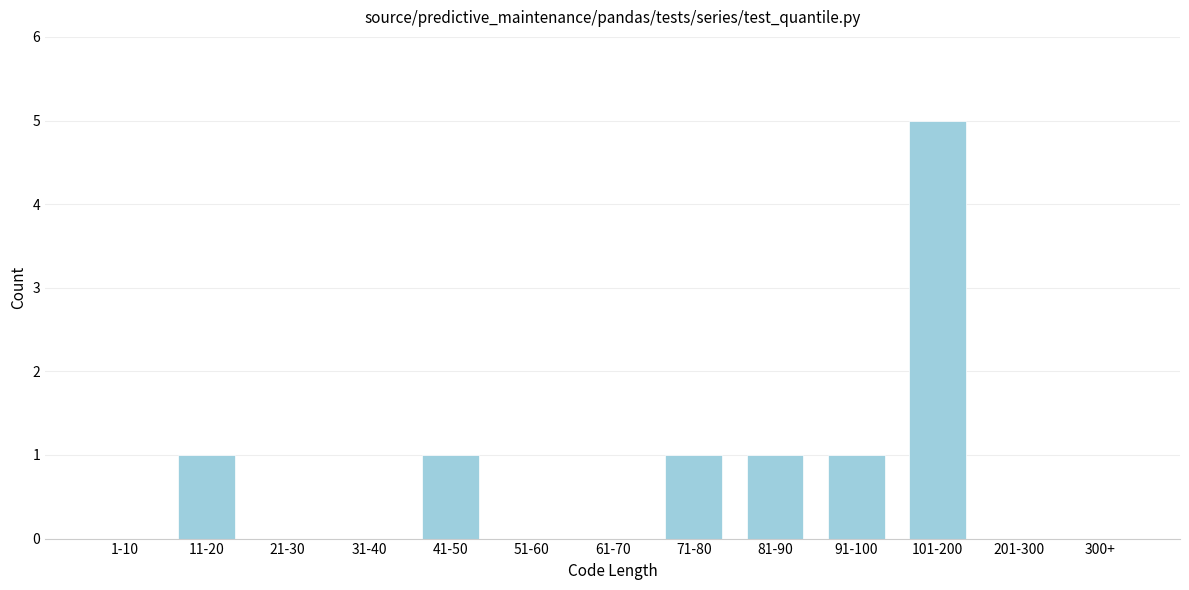

Reading right to left, what are all the values shown in this chart?

300+=0	201-300=0	101-200=5	91-100=1	81-90=1	71-80=1	61-70=0	51-60=0	41-50=1	31-40=0	21-30=0	11-20=1	1-10=0